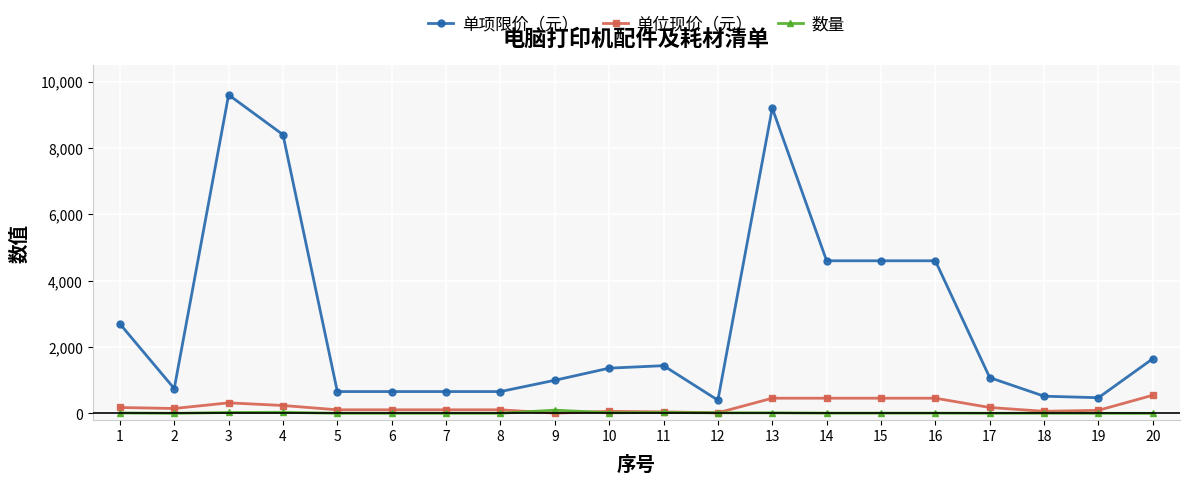

What is the maximum value shown in the chart?

9600